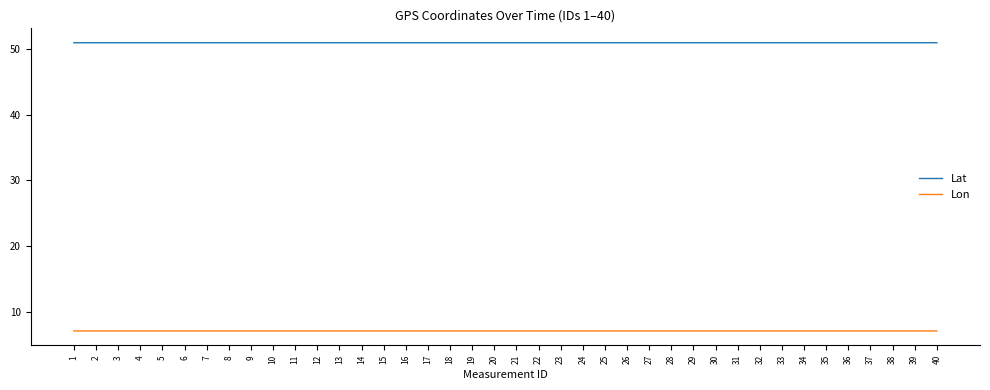

Rank the series at 38 from highest to lowest value.

Lat, Lon